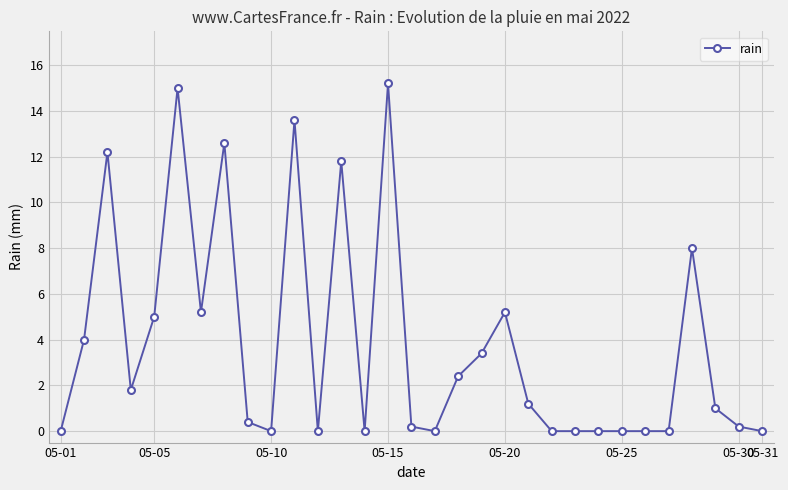

How many data points are less than 1?

15